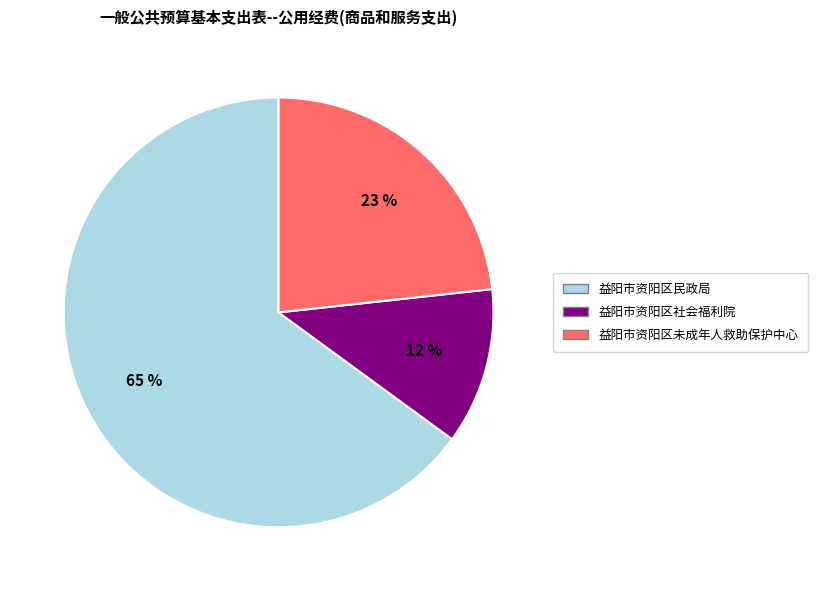

The 益阳市资阳区未成年人救助保护中心 slice represents 11% of the pie. True or false?

False